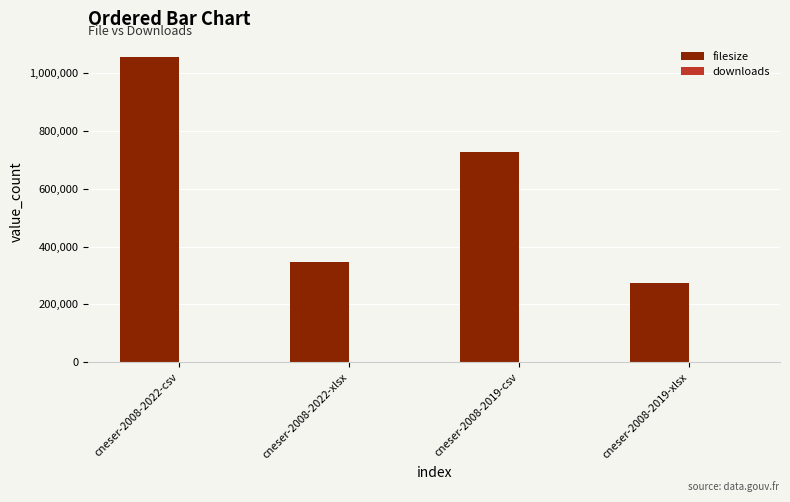

What is the total value across all series at cneser-2008-2019-csv?

727624